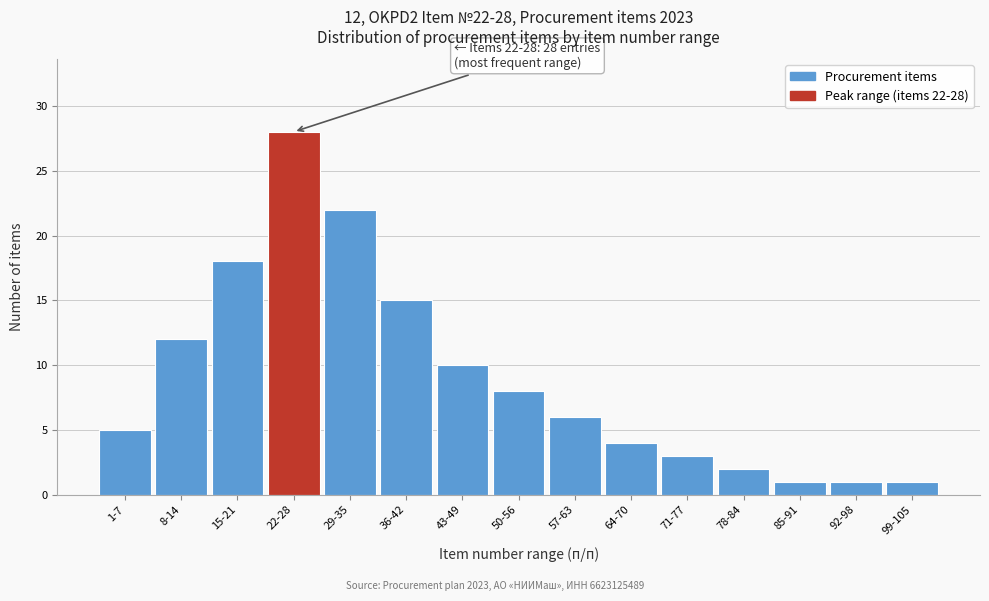

Reading left to right, list all the values displayed in this chart.

5	12	18	28	22	15	10	8	6	4	3	2	1	1	1